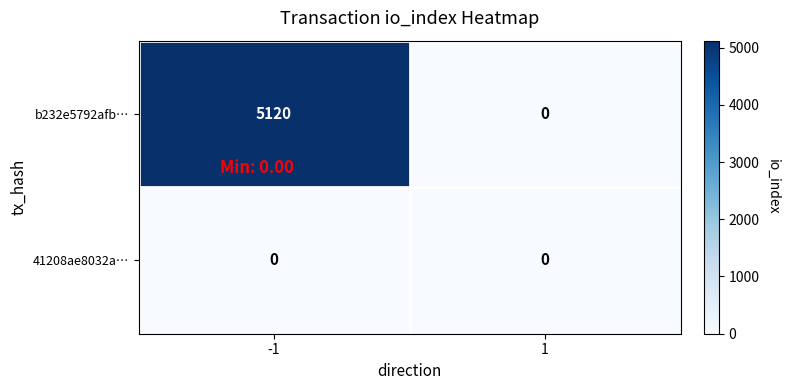

List the series in order of their overall mean, lowest first.

41208ae8032a…, b232e5792afb…